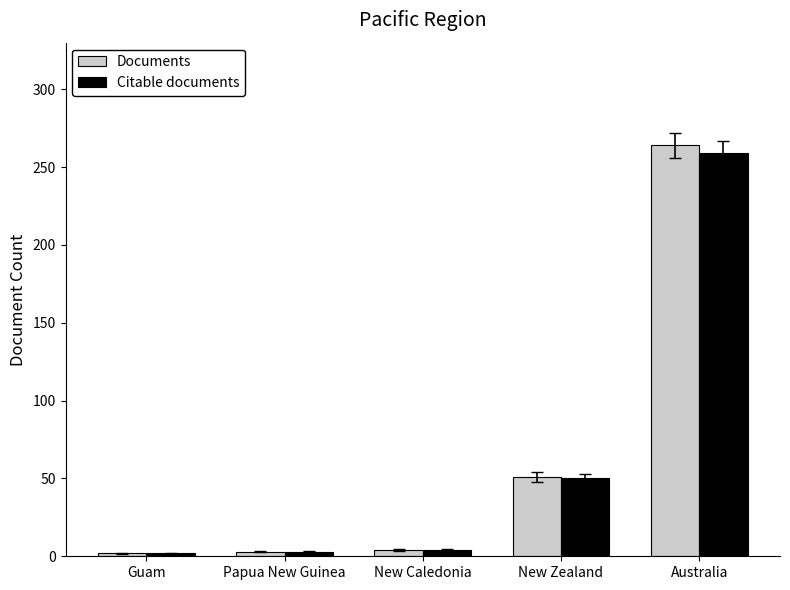

Where is Documents nearest to the value 133?

New Zealand